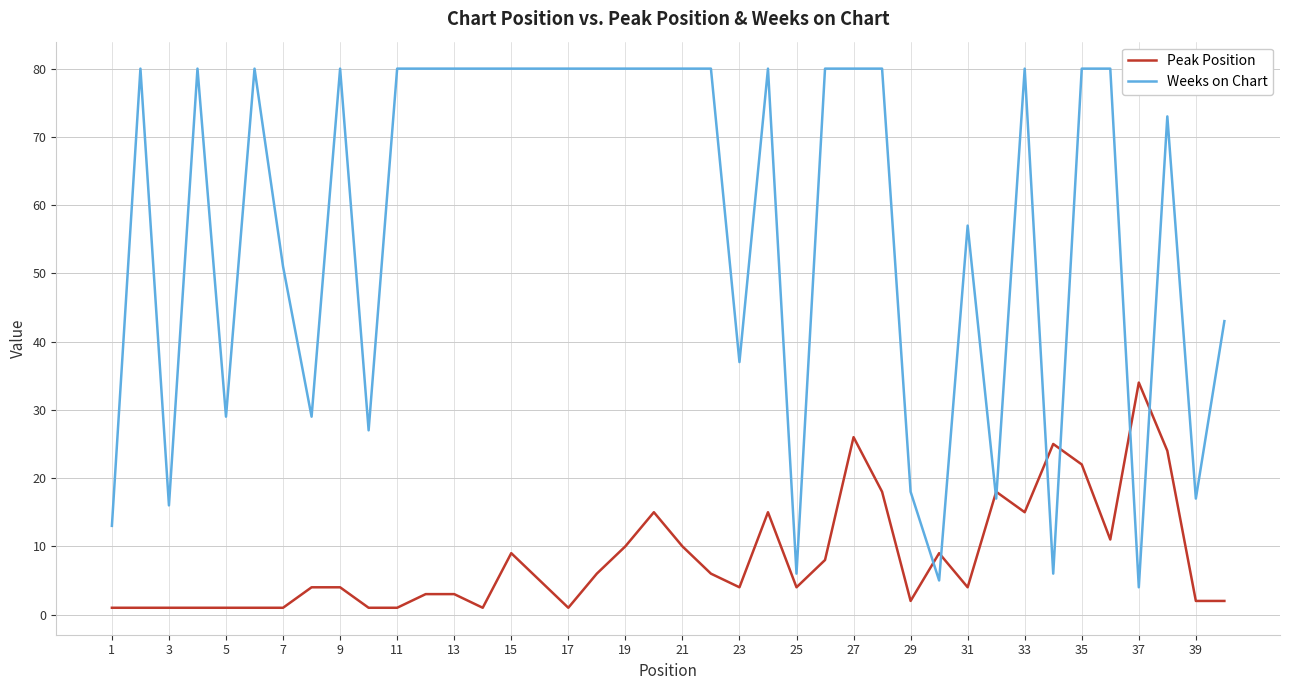

Which series has the largest total across all categories?

Weeks on Chart